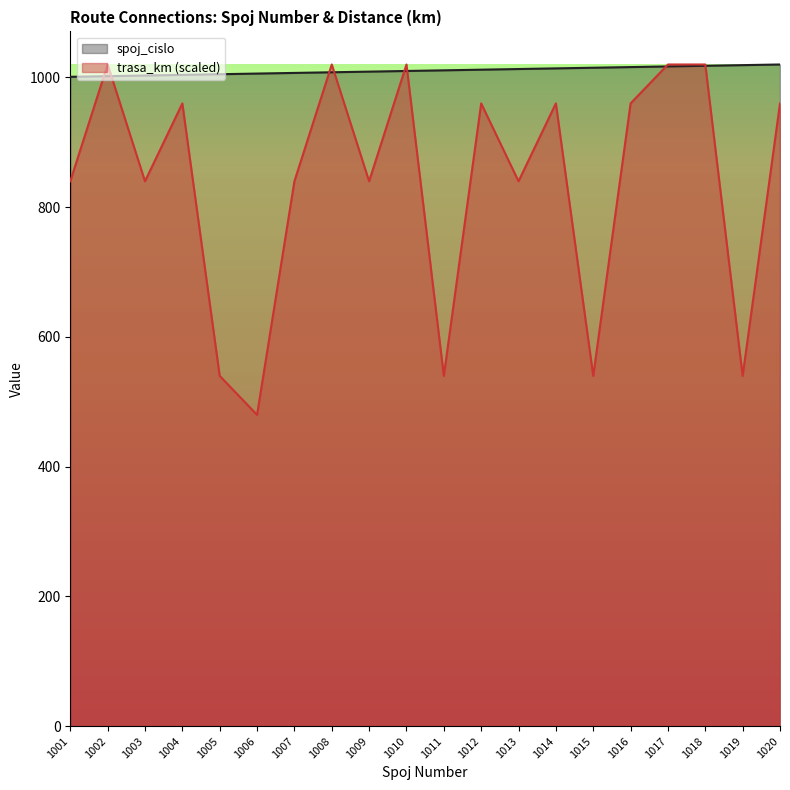

Reading right to left, list all the values displayed in this chart.

spoj_cislo: 1020=1020	1019=1019	1018=1018	1017=1017	1016=1016	1015=1015	1014=1014	1013=1013	1012=1012	1011=1011	1010=1010	1009=1009	1008=1008	1007=1007	1006=1006	1005=1005	1004=1004	1003=1003	1002=1002	1001=1001
trasa_km: 1020=960	1019=540	1018=1020	1017=1020	1016=960	1015=540	1014=960	1013=840	1012=960	1011=540	1010=1020	1009=840	1008=1020	1007=840	1006=480	1005=540	1004=960	1003=840	1002=1020	1001=840